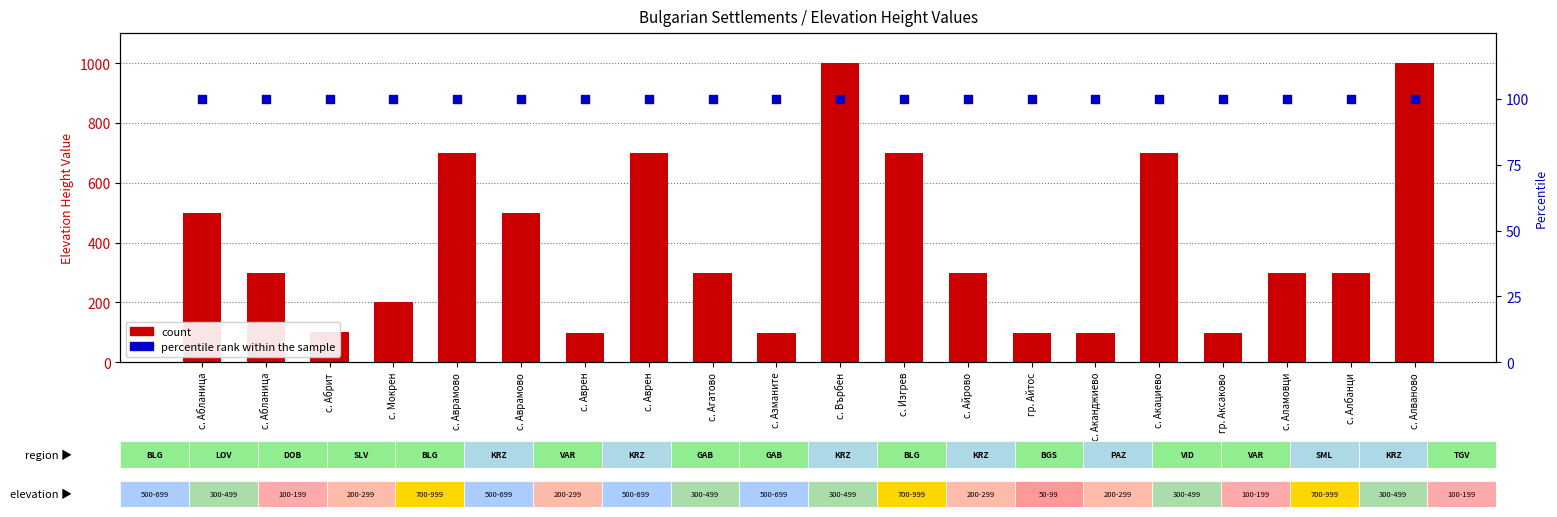

Which series reaches the minimum Y coordinate?

count